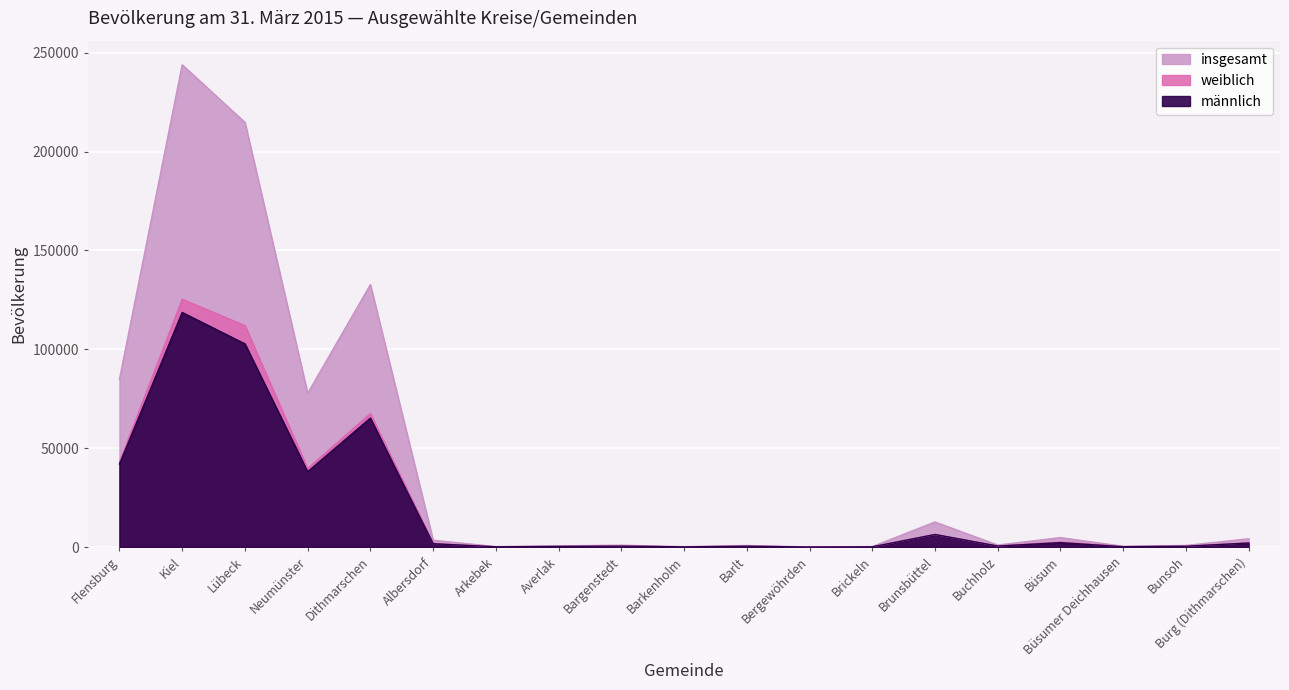

Where is the first local maximum for weiblich?

Kiel